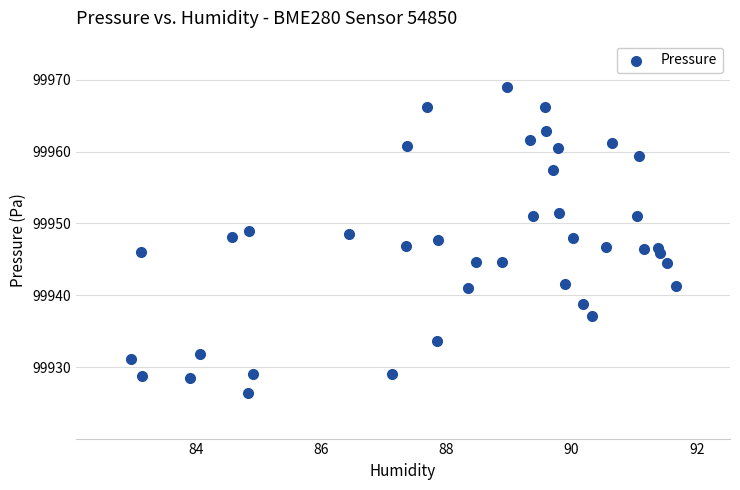

What is the range of Y values (max minus min)?

42.6